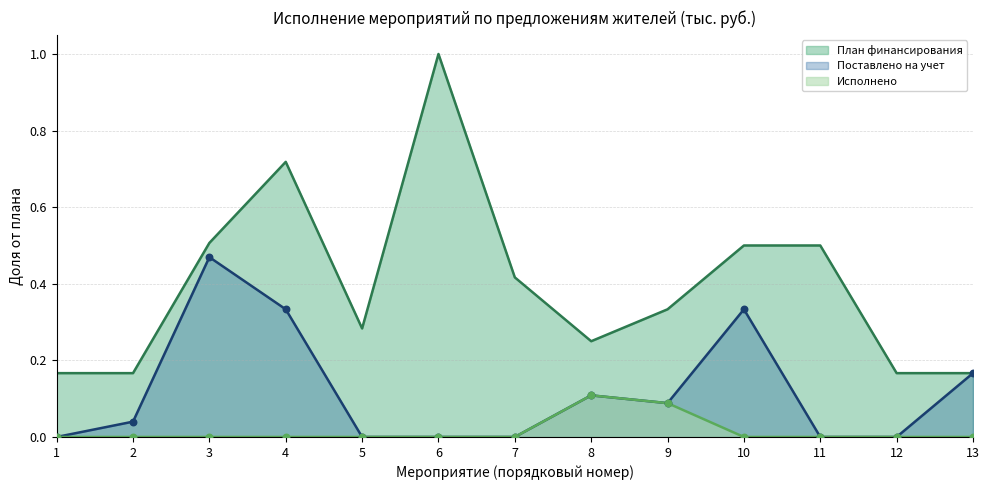

What are all the series names shown in the legend?

План финансирования, Поставлено на учет, Исполнено